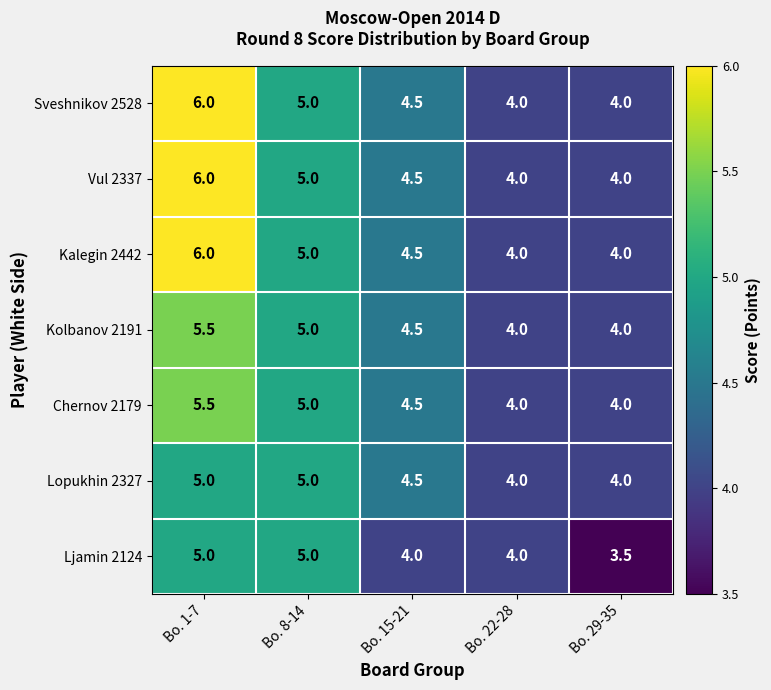

What is the sum of all Kolbanov 2191 values?

23.0